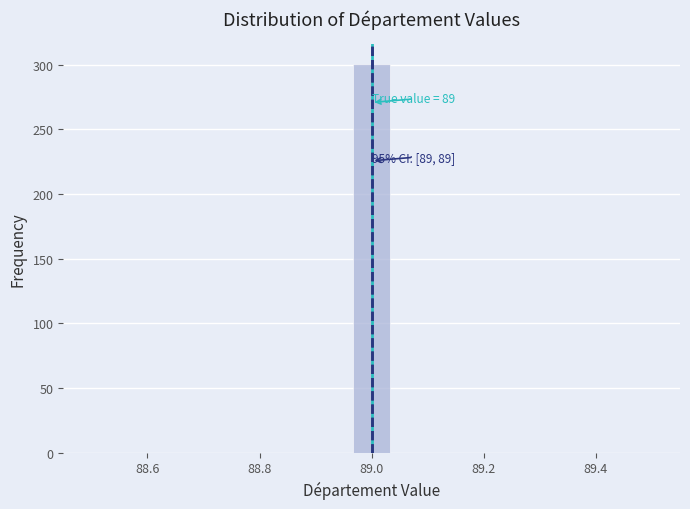

Read against the x-axis, roughly where is the centre of the tallest bar?

89.00